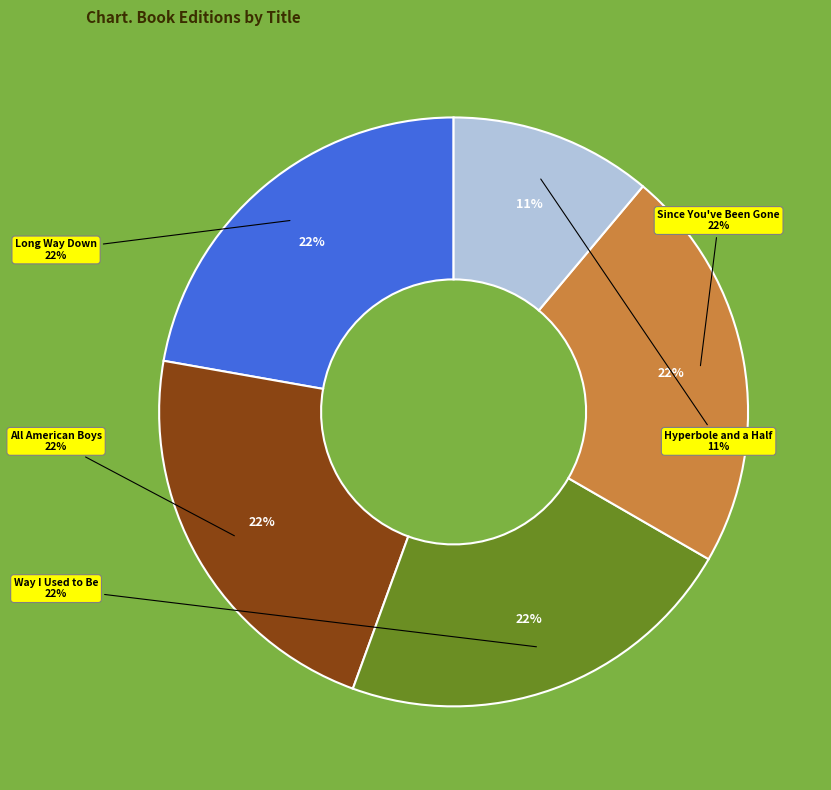

The Long Way Down slice represents 32% of the pie. True or false?

False